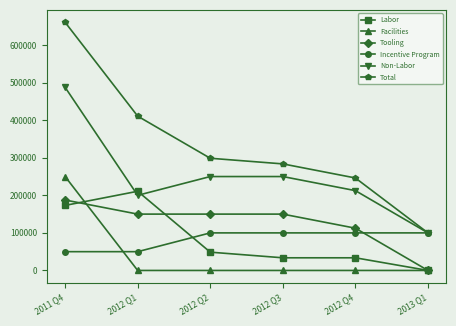

The value of Facilities at 2012 Q1 is 0.0. True or false?

True